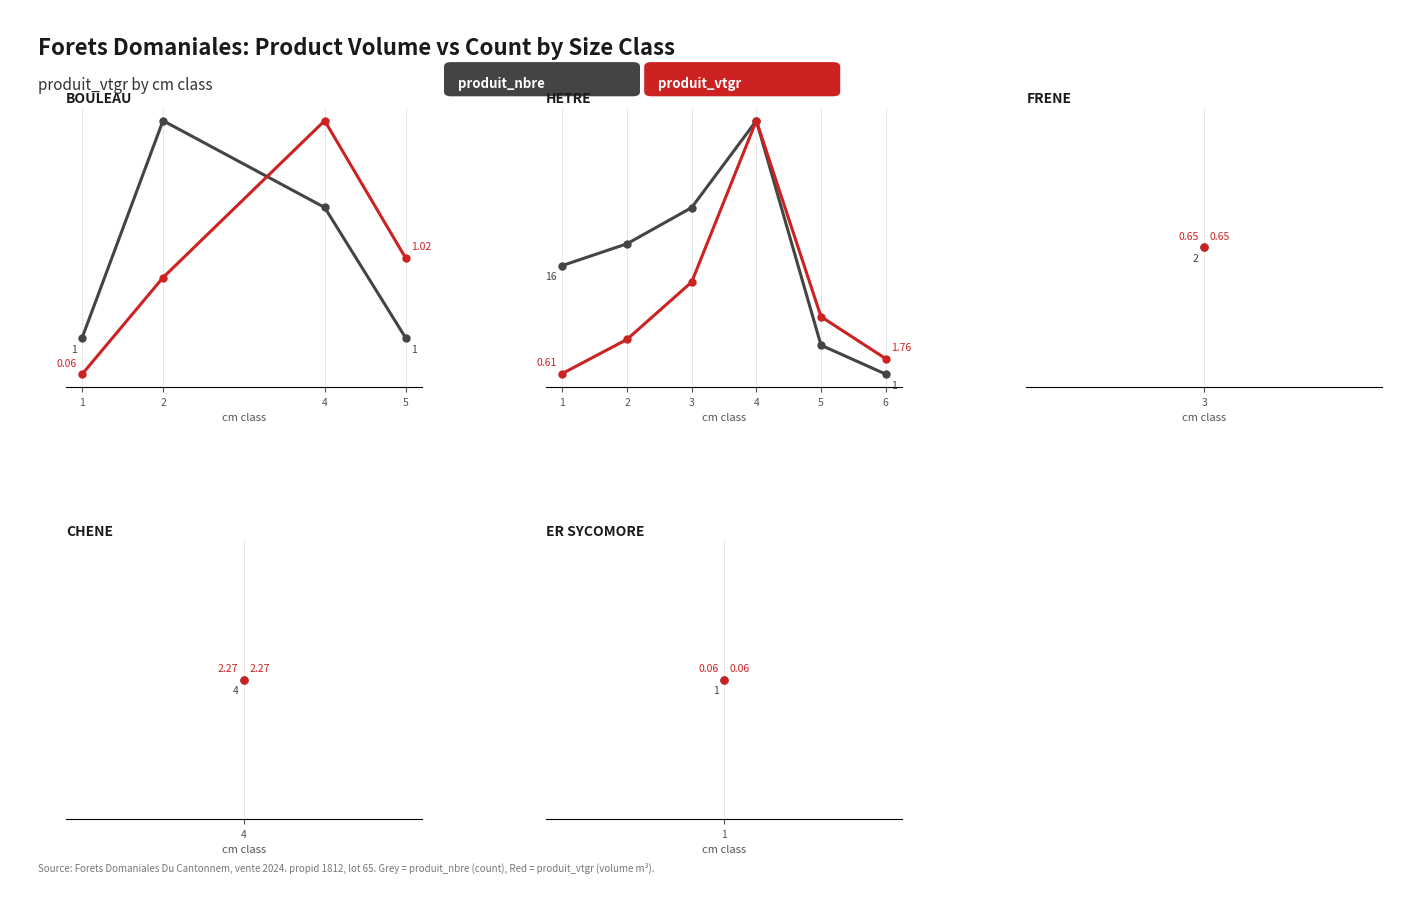

What is the value of the produit_vtgr point at the 6th from the left?

1.8